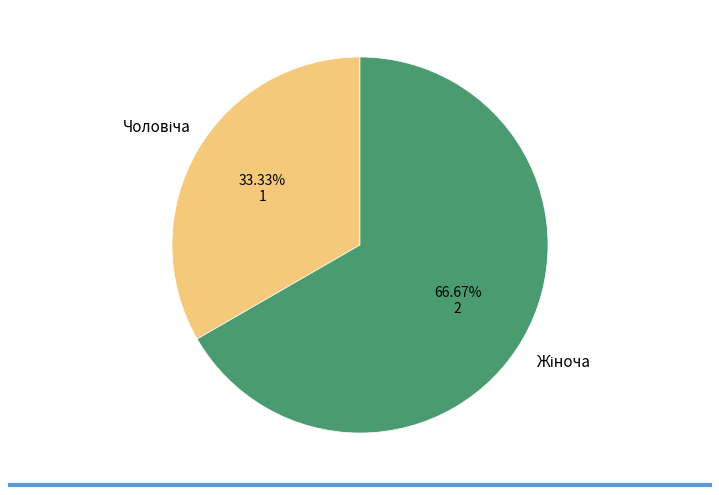

Is there any slice that represents more than half of the pie?

Yes